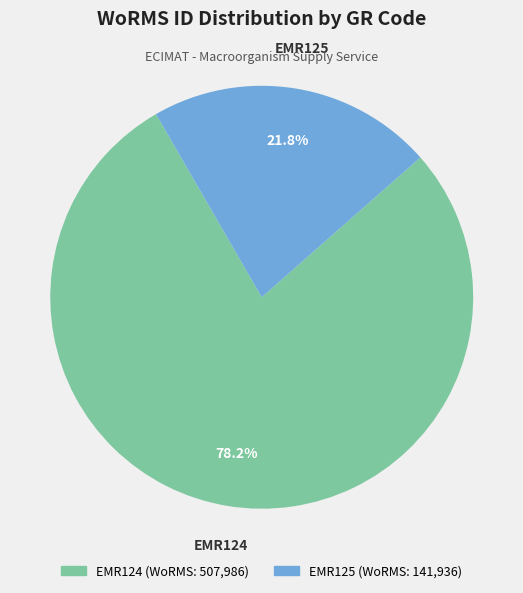

Which category accounts for the majority?

EMR124